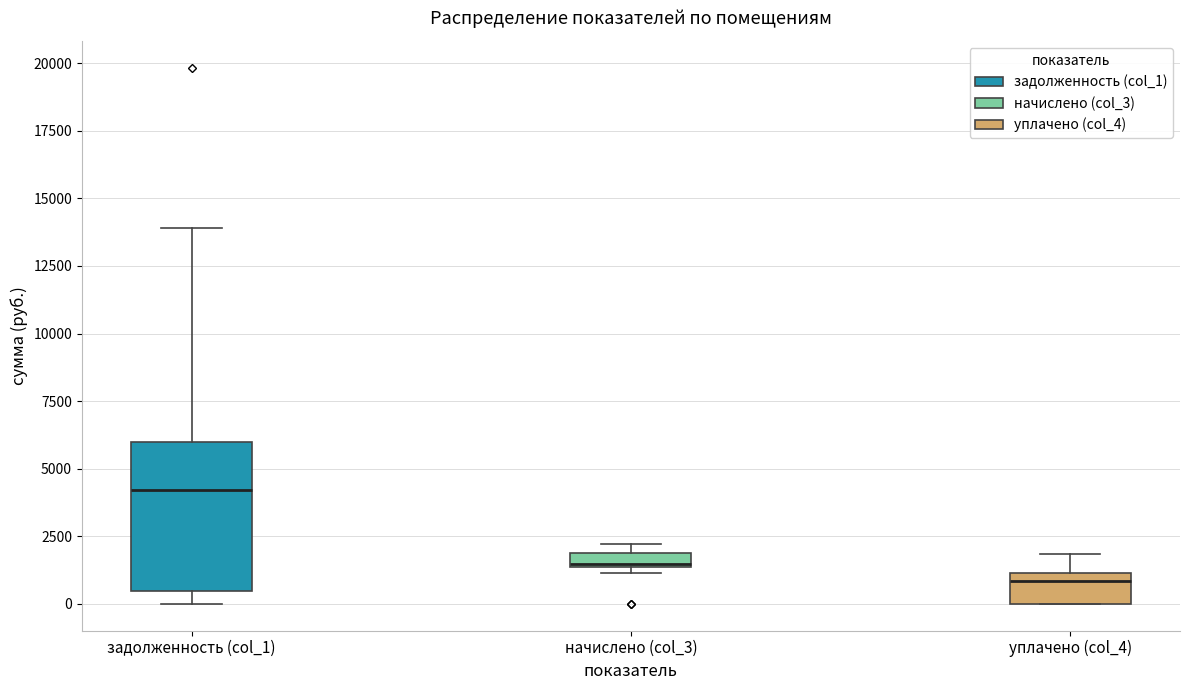

Where is the lower edge of the box for начислено (col_3) on the y-axis? The values are not printed on the chart, so give them approximately, as read against the axis.

1500